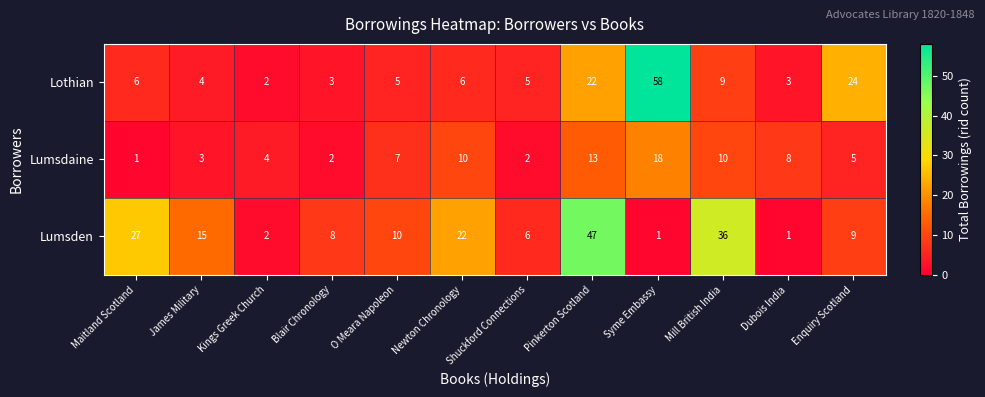

What is the difference between the maximum and minimum values in the Lumsden series?

46